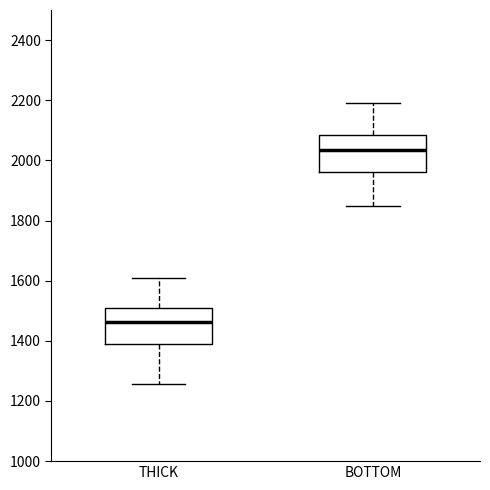

Which box's median line is the lowest?

THICK